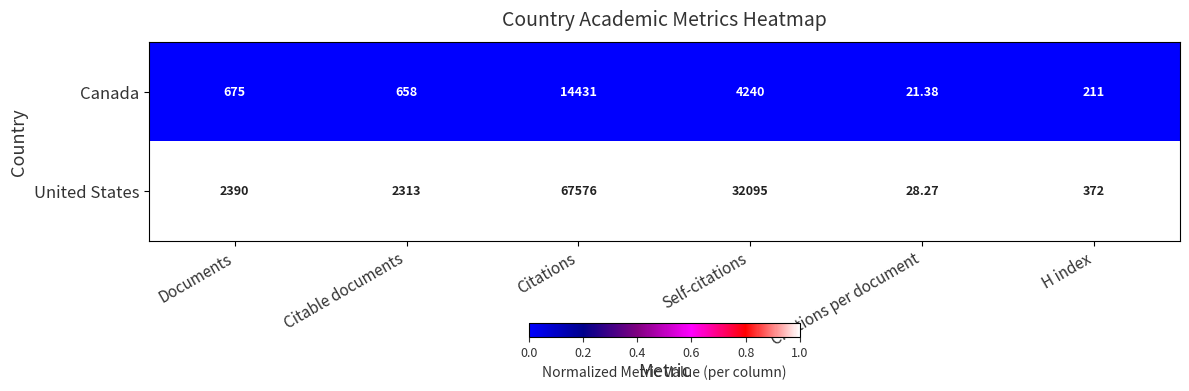

Rank the series by their average value, from highest to lowest.

United States, Canada